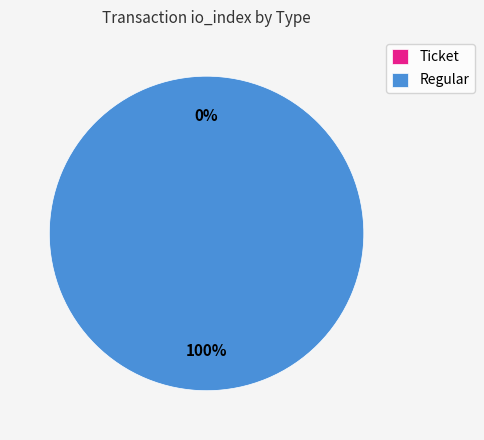

What is the smallest slice in the pie chart?

Ticket